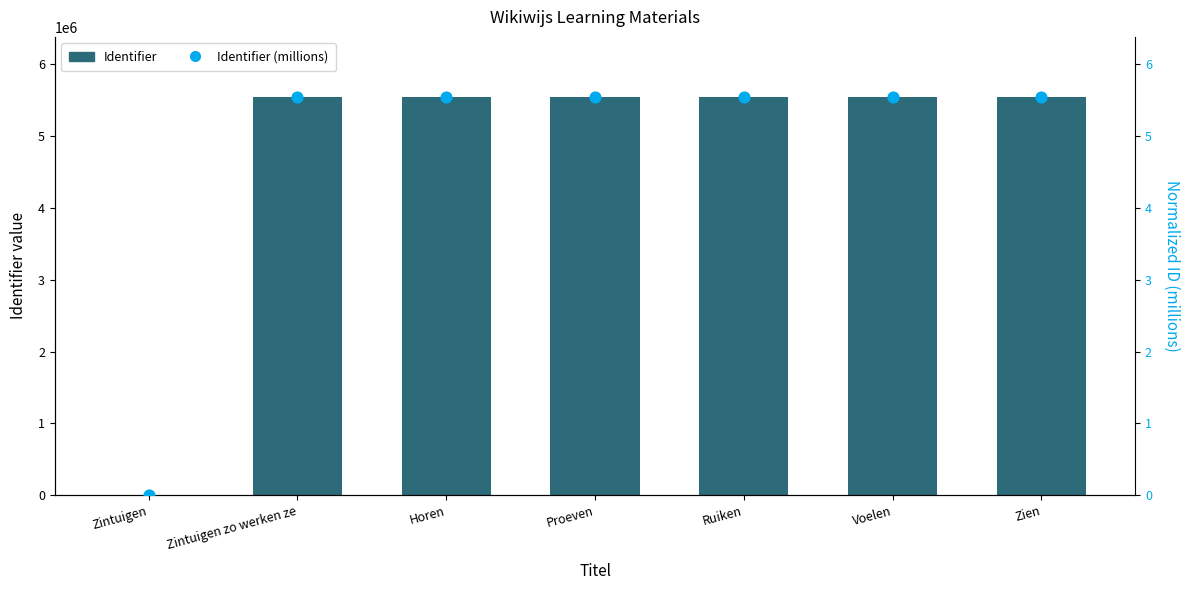

Which series has the largest total across all categories?

Identifier